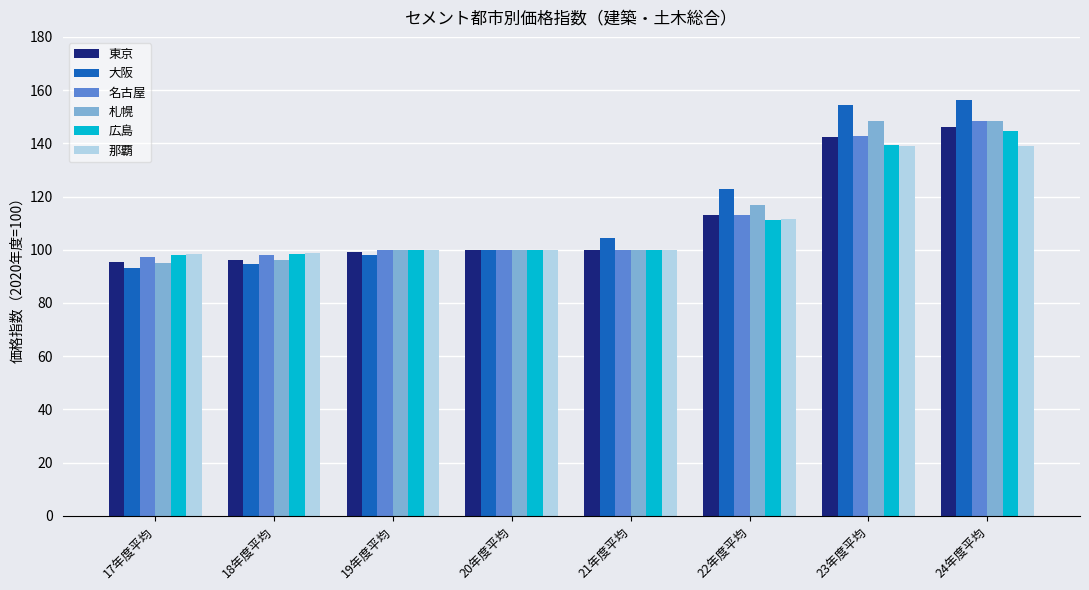

At which category is the sum across all series the highest?

24年度平均